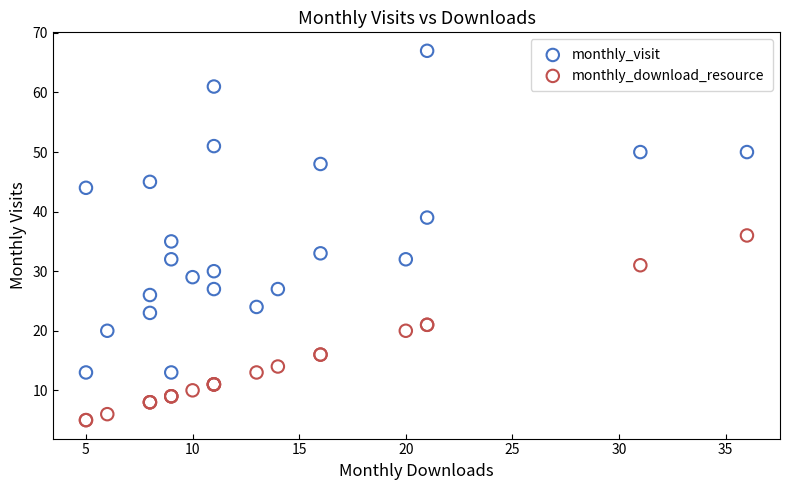

Which series contains the lowest Y value?

monthly_download_resource